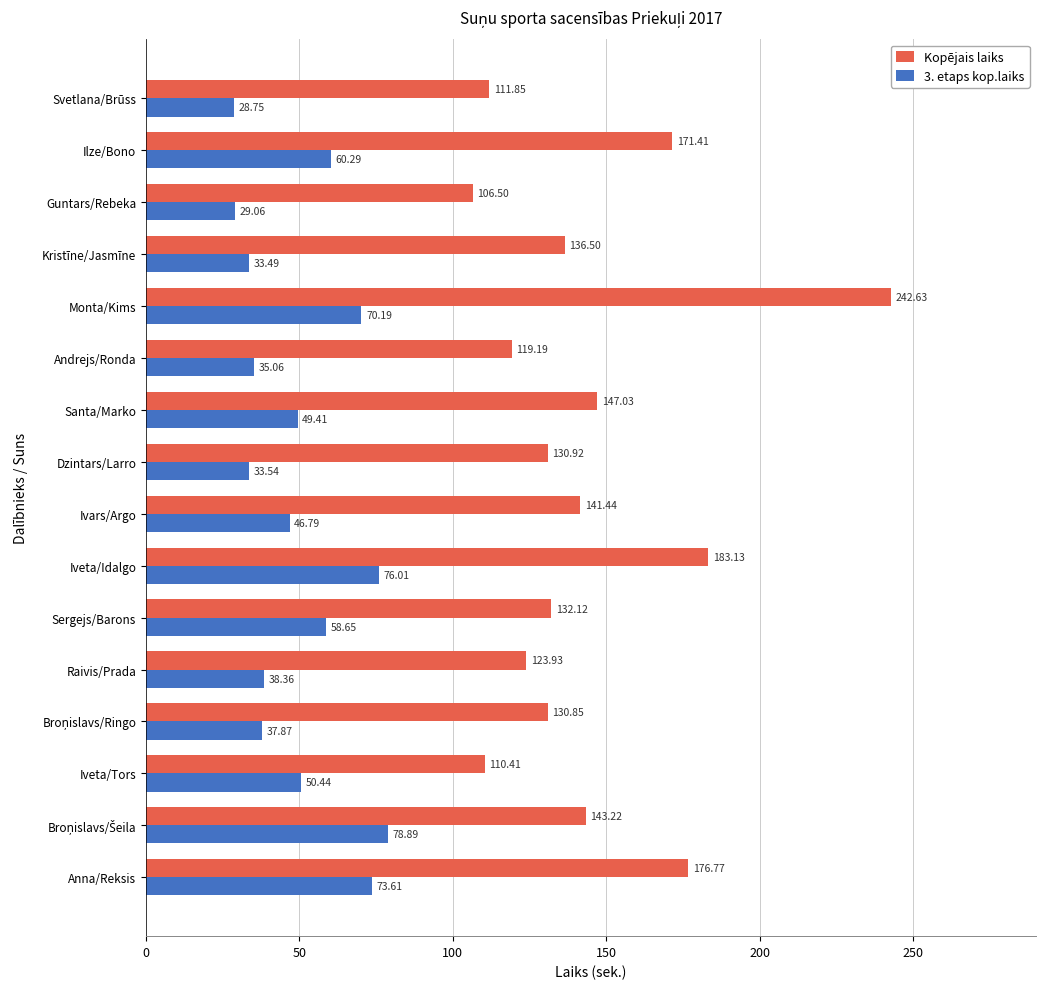

What is the greatest value displayed?

242.6